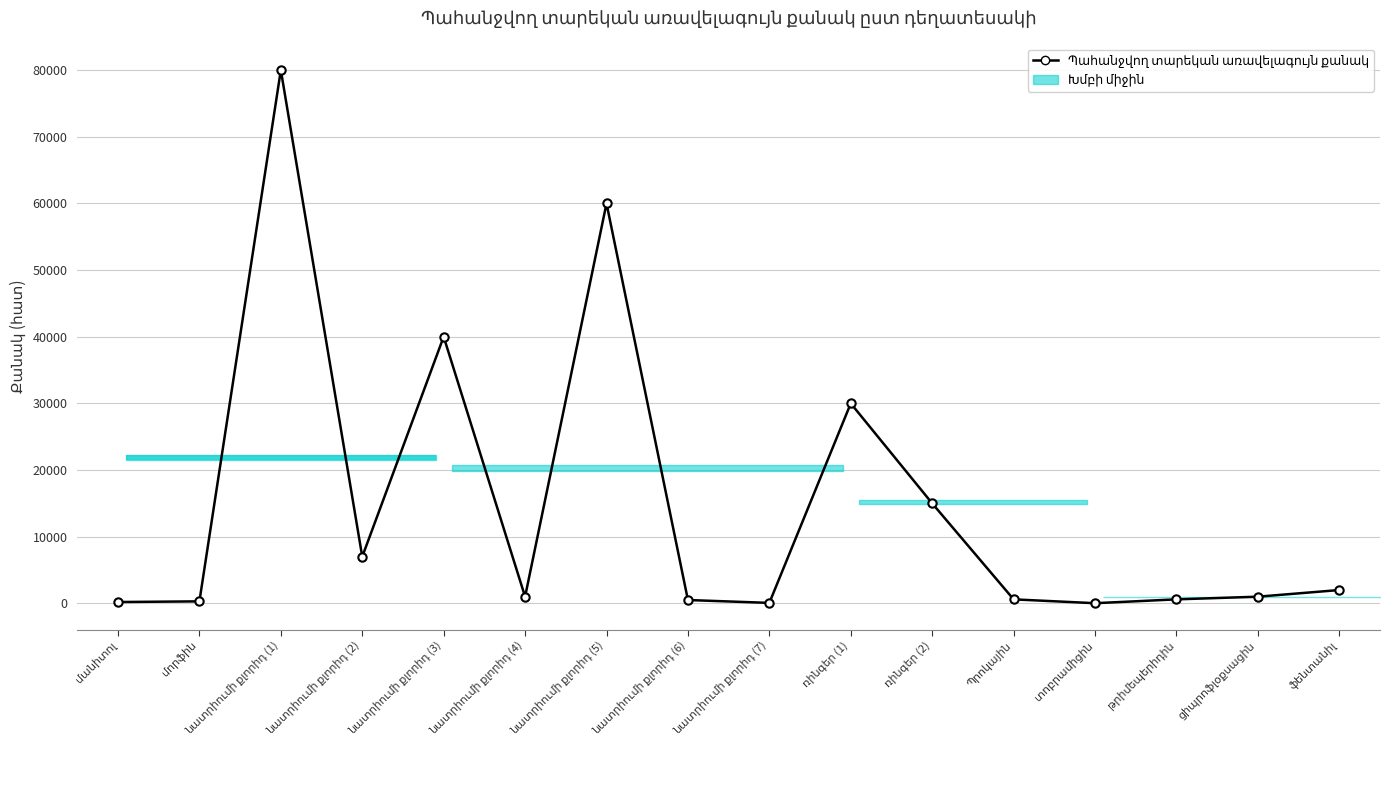

What is the change in value from ռինգեր (1) to ֆենտանիլ?

-28000